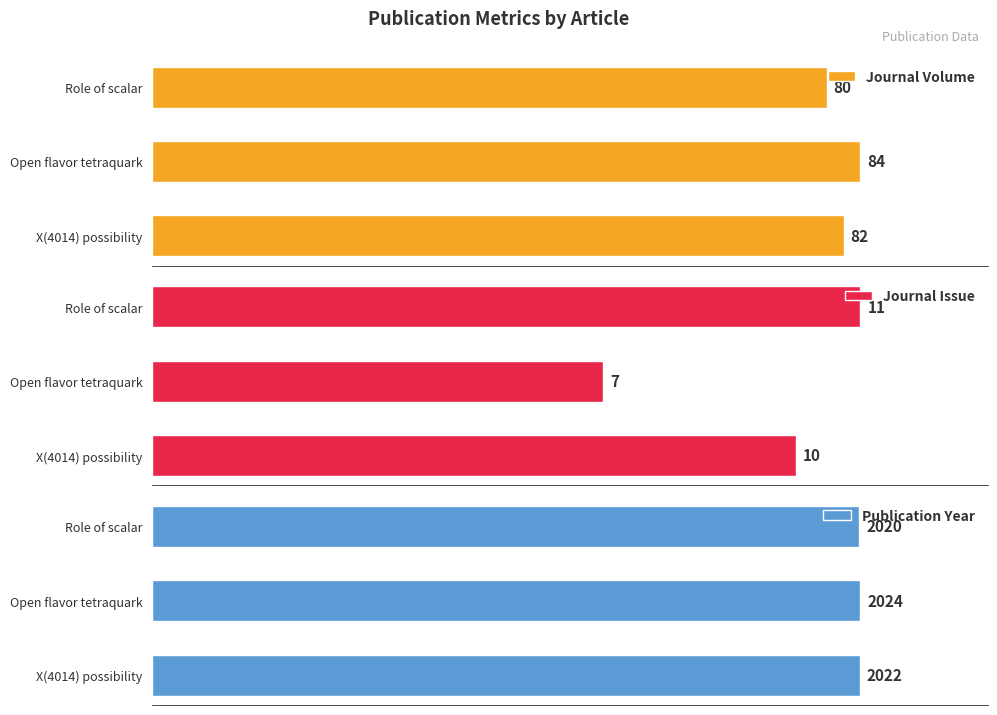

List the labels in order of Journal Volume value, smallest first.

Role of scalar, X(4014) possibility, Open flavor tetraquark